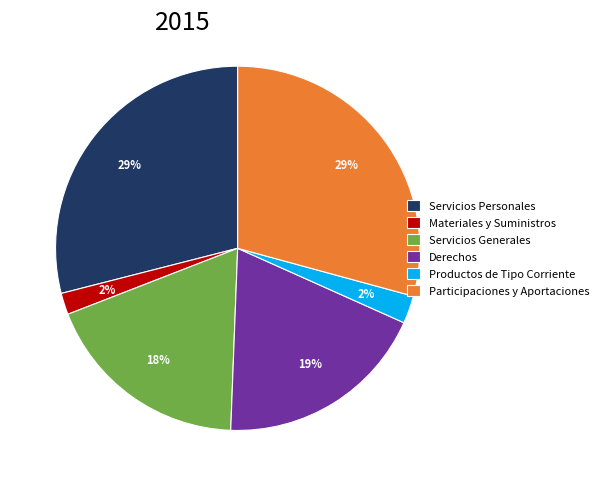

Does Materiales y Suministros represent more than half of the total?

No